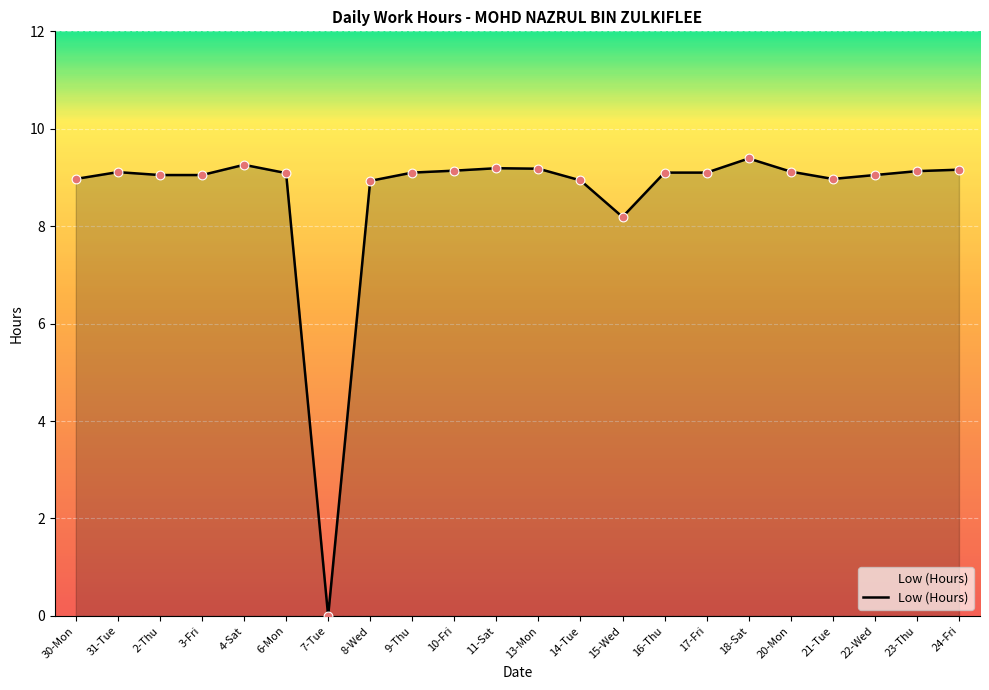

Approximately how many times larger is the value at 2-Thu compared to 31-Tue?

1.0